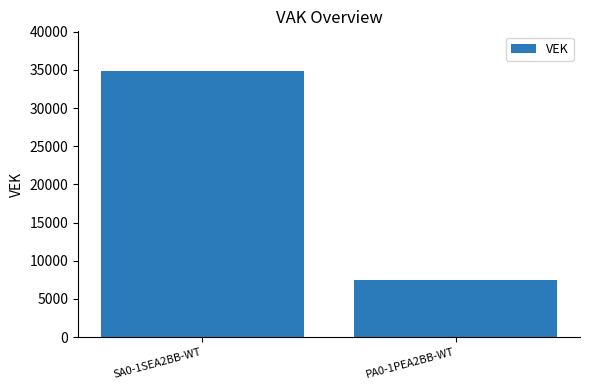

Which has a higher value, SA0-1SEA2BB-WT or PA0-1PEA2BB-WT?

SA0-1SEA2BB-WT